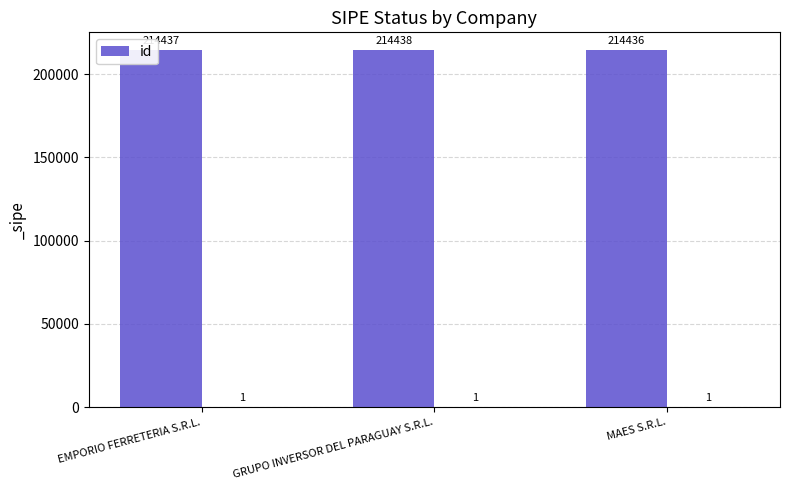

What is the label of the 3rd bar from the right?

EMPORIO FERRETERIA S.R.L.